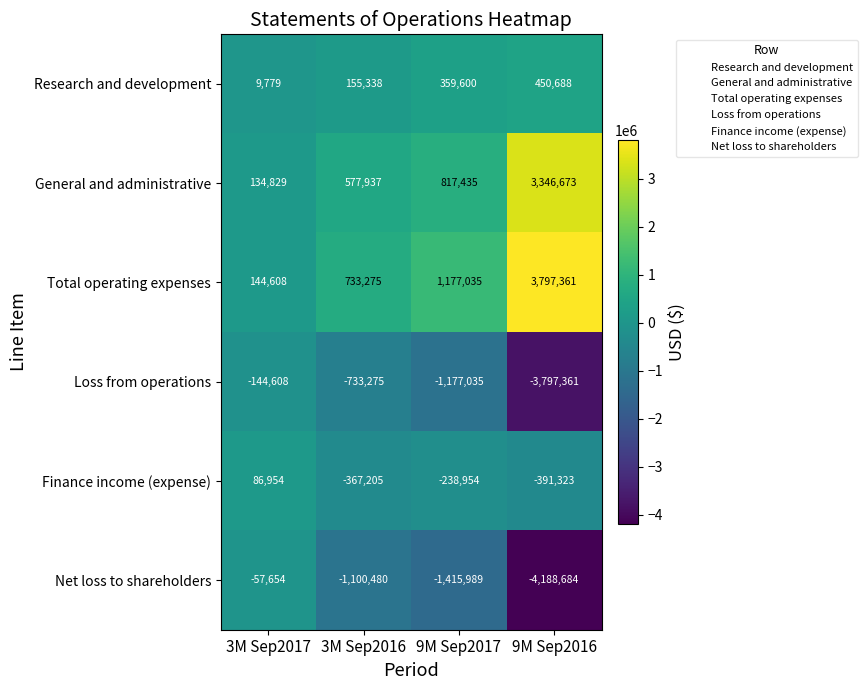

Which series has the largest range (max minus min)?

Net loss to shareholders